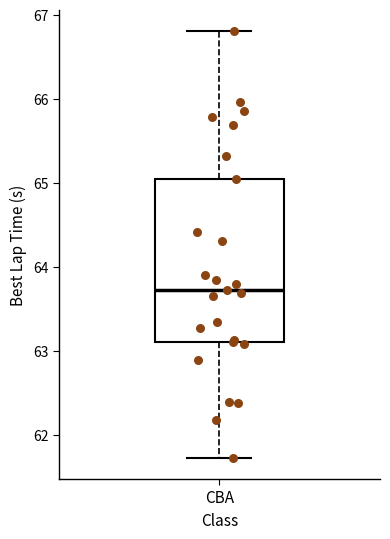

Read this box plot against the y-axis: the position of the median line, the range covered by the box, and the ends of both whiskers. The values are not printed on the chart, so give them approximately, as read against the axis.

median 63.7, box 63.1 to 65.0, whiskers 61.7 to 66.8